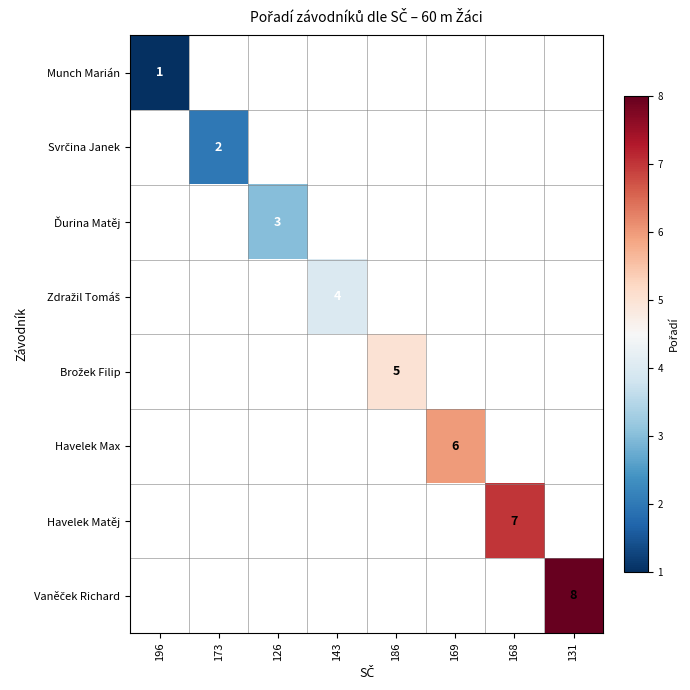

At how many categories does at least one series exceed 1?

7